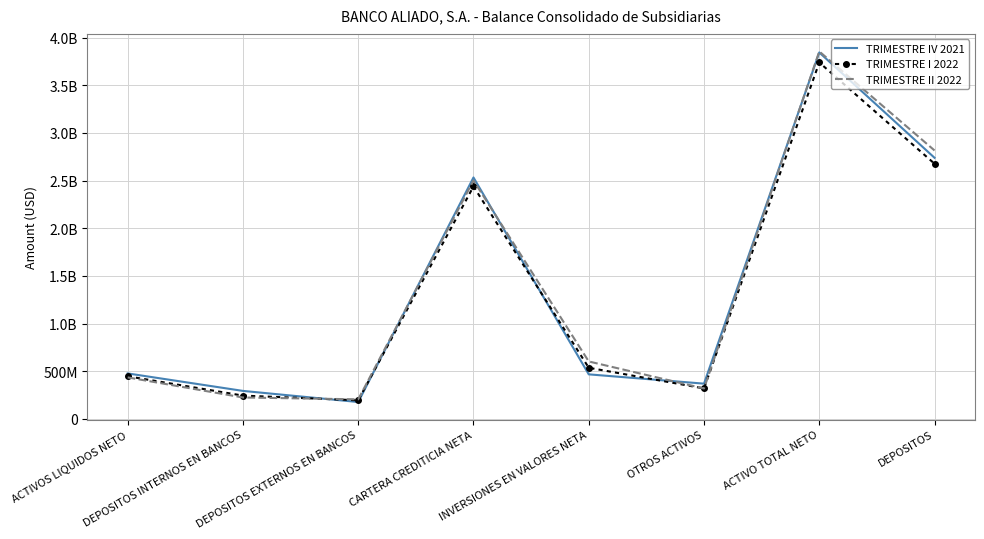

What is the spread (max minus min) of values at DEPOSITOS INTERNOS EN BANCOS?

69137612.9